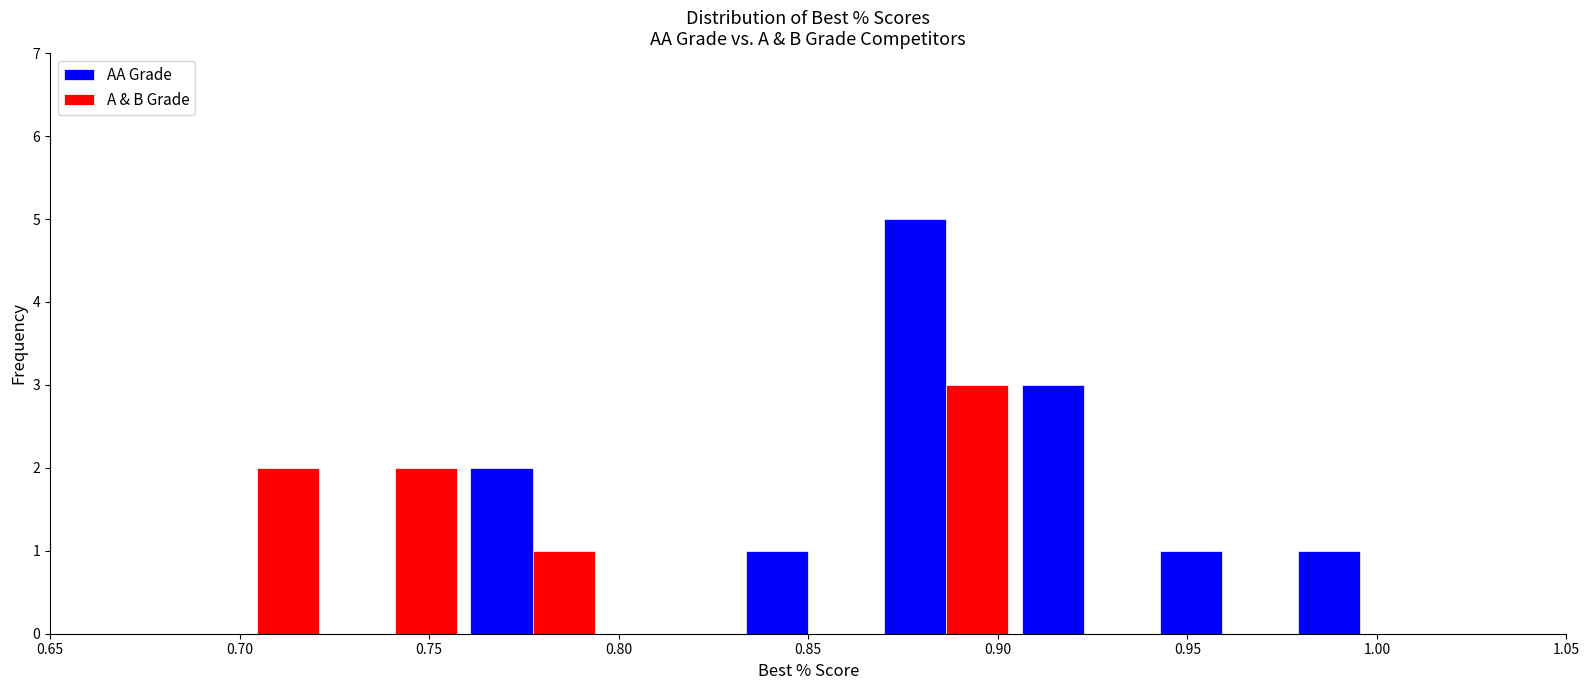

In the AA Grade series, which range on the x-axis has the tallest bar?

0.870 to 0.905